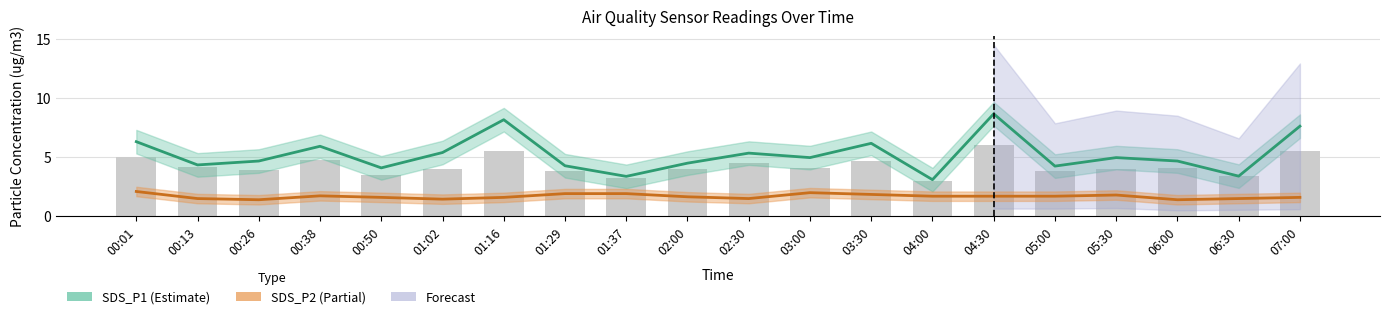

What is the sum of the SDS_P1 values at 00:38 and 00:01?

12.2